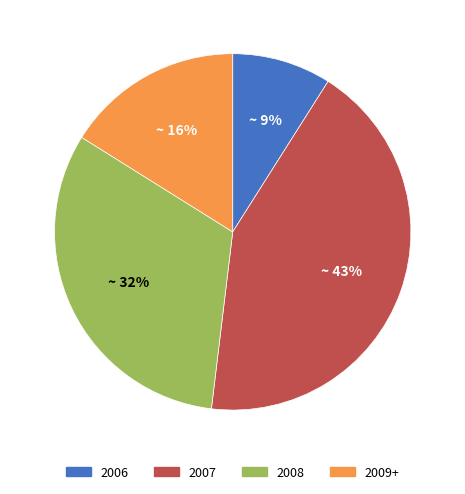

What percentage is the 2009+ slice, to the nearest percent?

16%